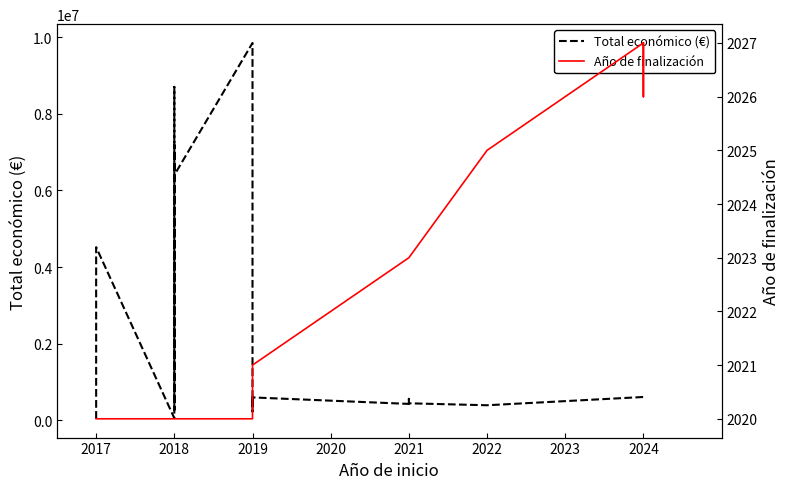

Which series has the widest spread of values?

Total económico (€)